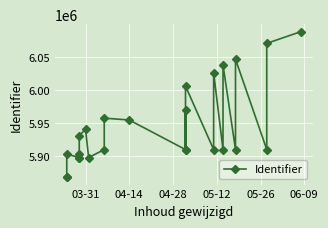

What is the maximum value shown in the chart?

6087801